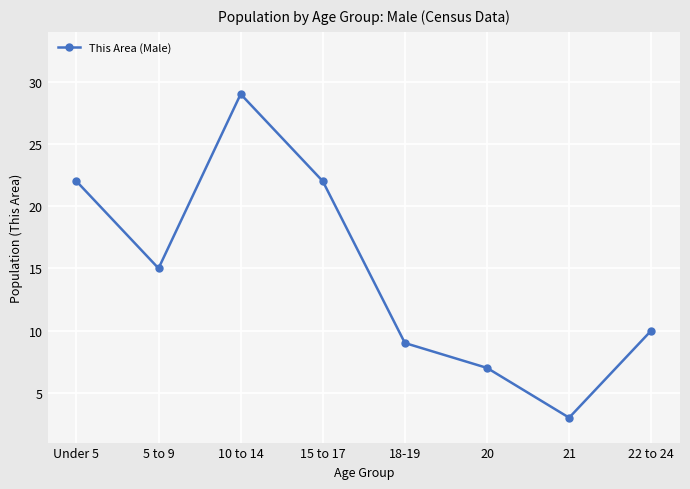

Between 18-19 and 21, which is larger?

18-19